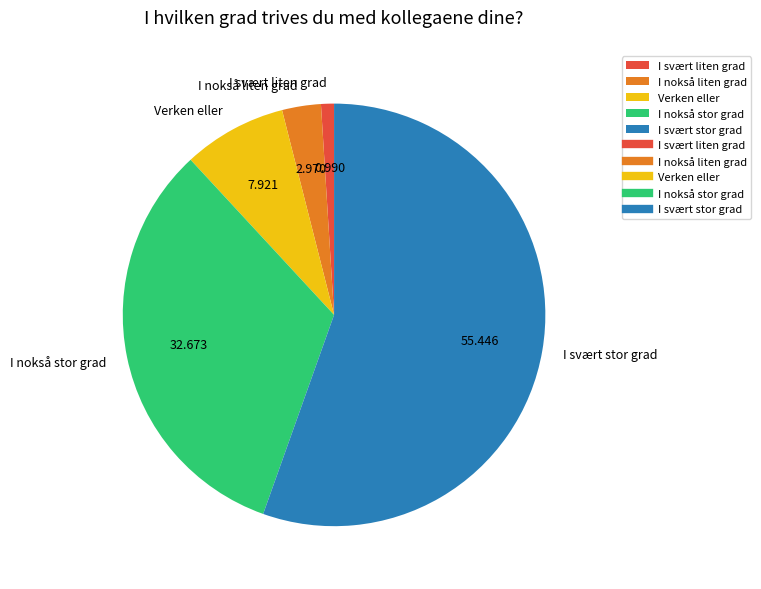

How many segments does this pie chart have?

5